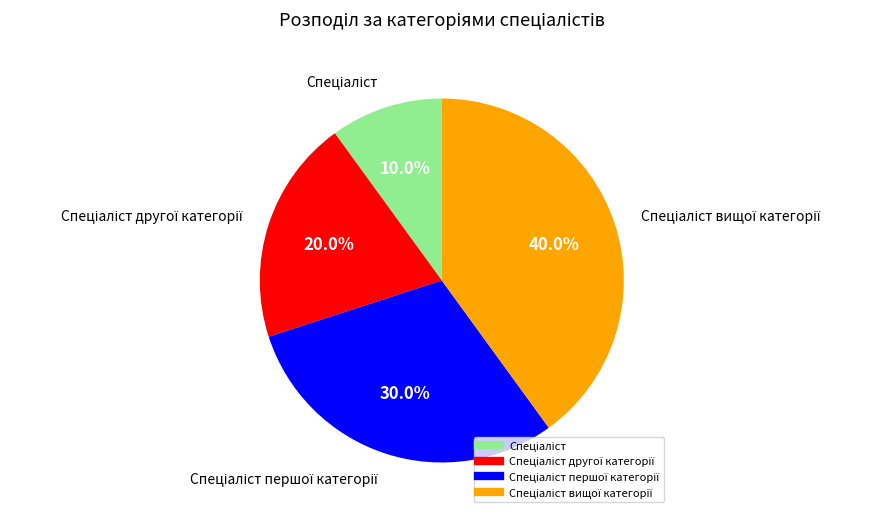

Is there a majority slice in this chart?

No